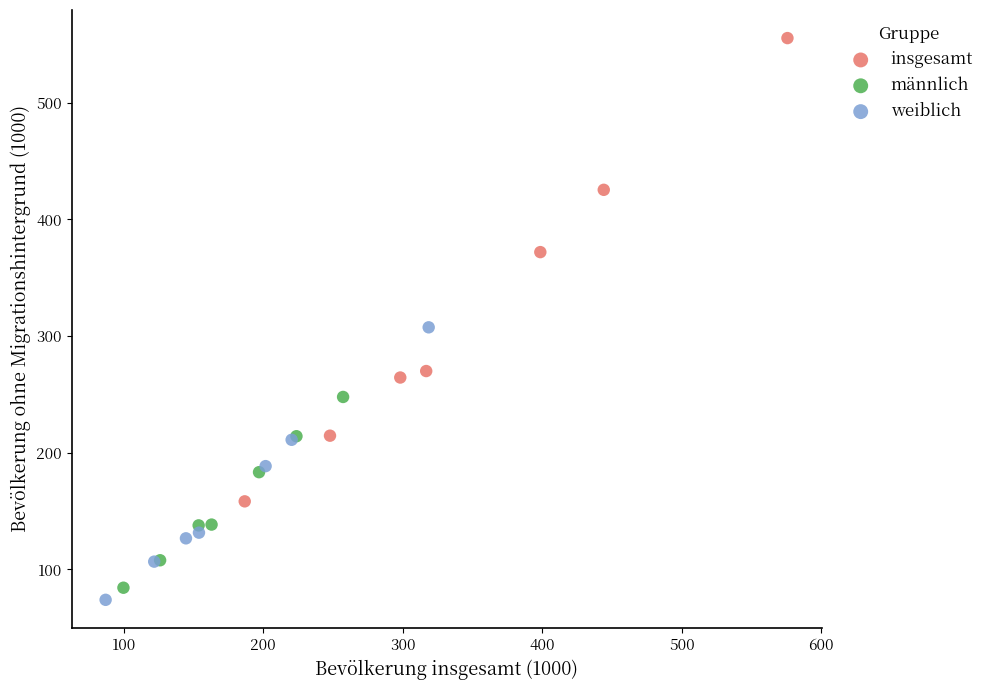

Which series has the largest Y range (max minus min)?

insgesamt